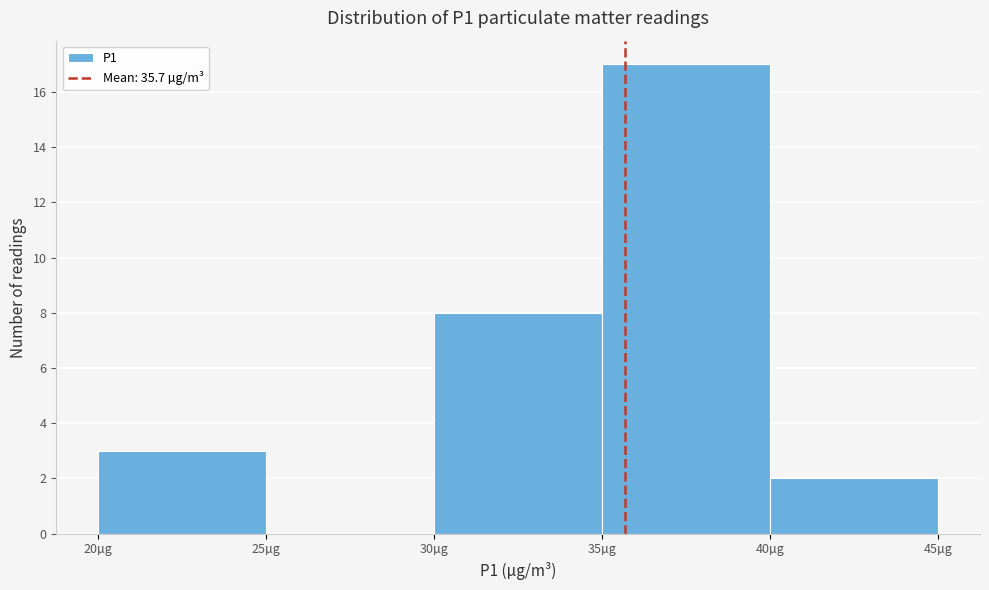

What is the height of the bar covering 30 to 35 on the x-axis? The values are not printed on the chart, so give them approximately, as read against the axis.

8